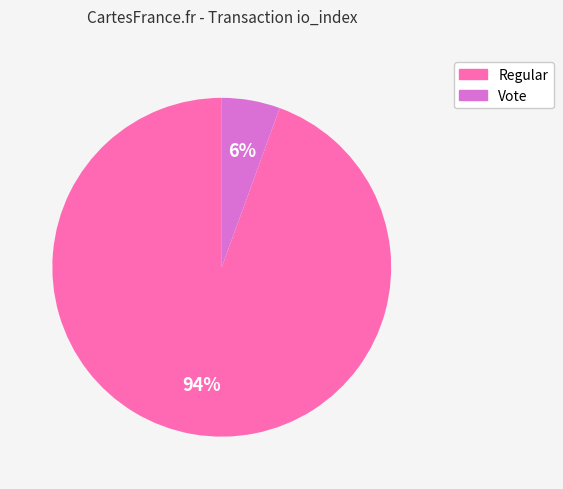

Combined, do Regular and Vote account for over 50%?

Yes